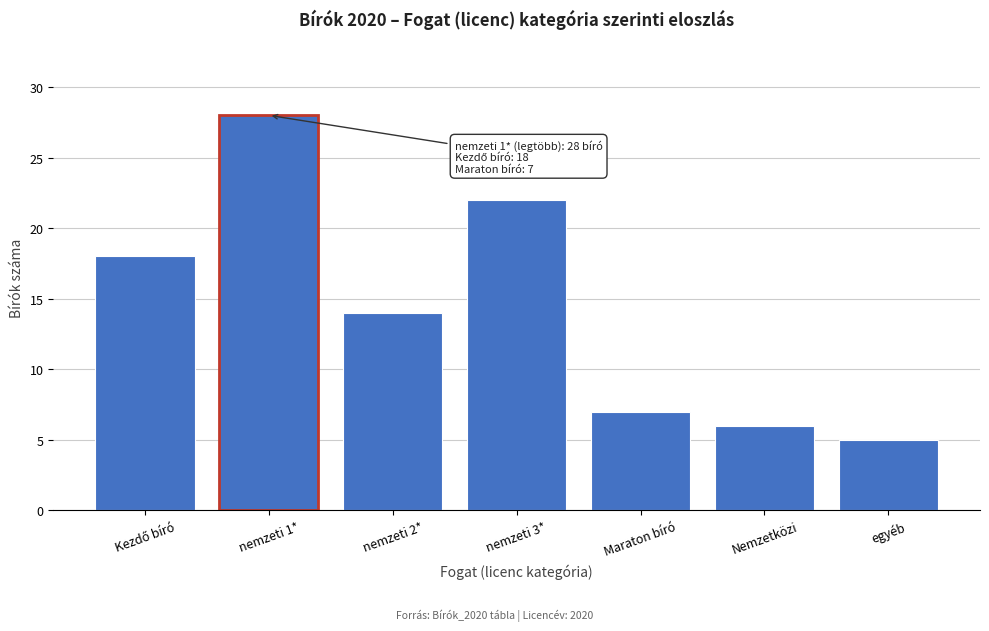

Reading left to right, list all the values displayed in this chart.

18	28	14	22	7	6	5